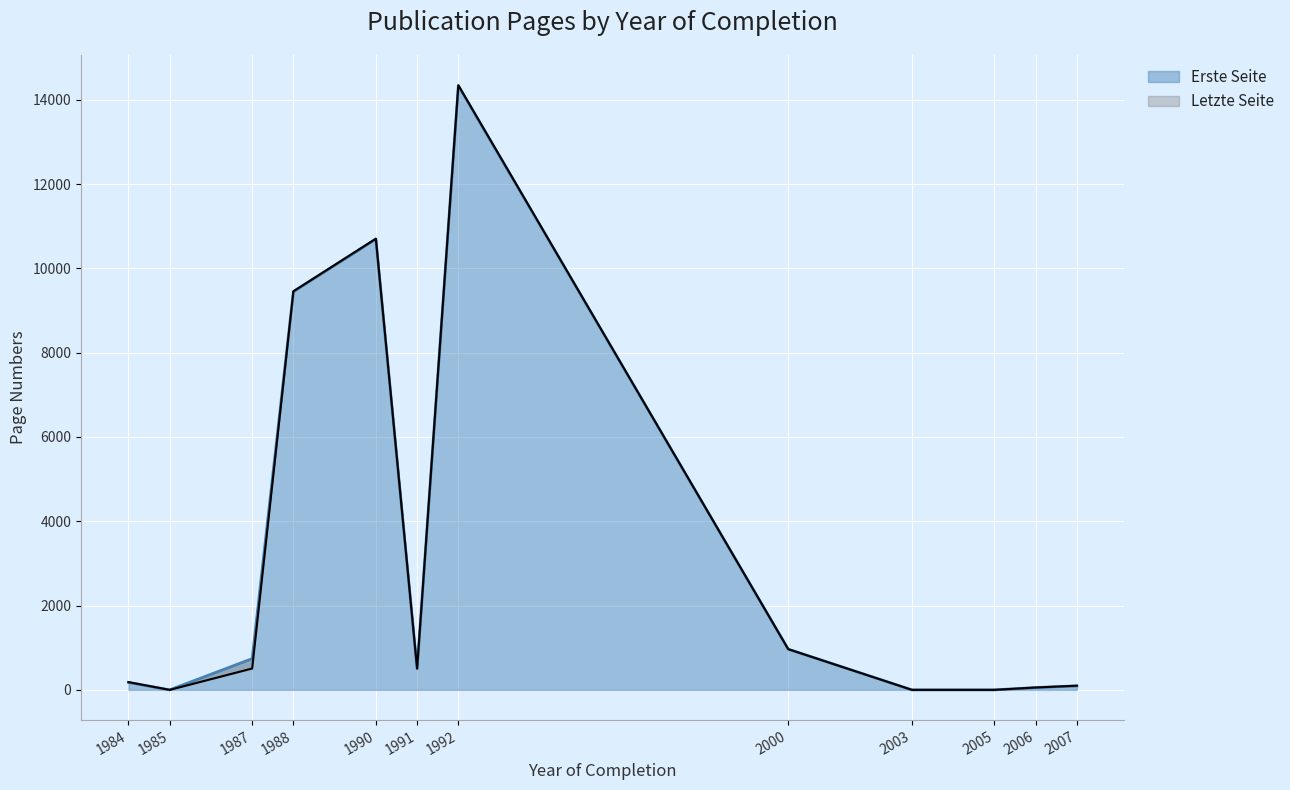

In Letzte Seite, how many points are higher than both neighbors (excluding endpoints)?

2